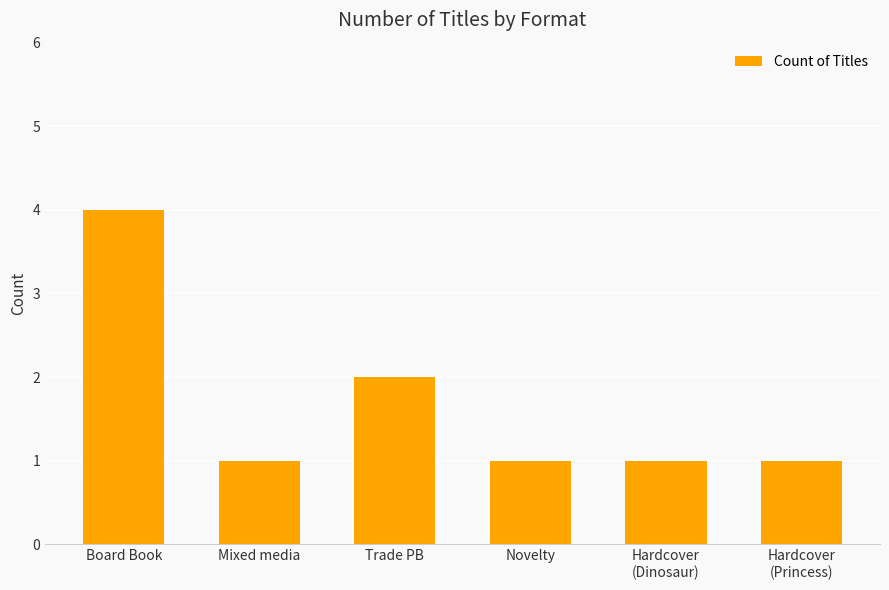

Are the bars horizontal?

No